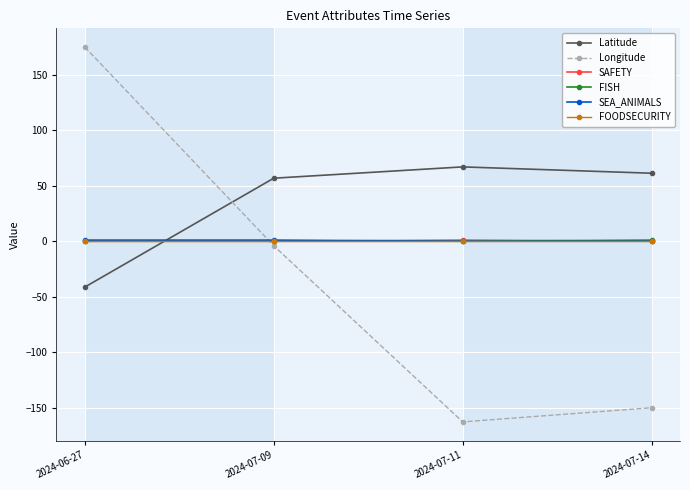

At which label does Longitude reach its minimum?

2024-07-11